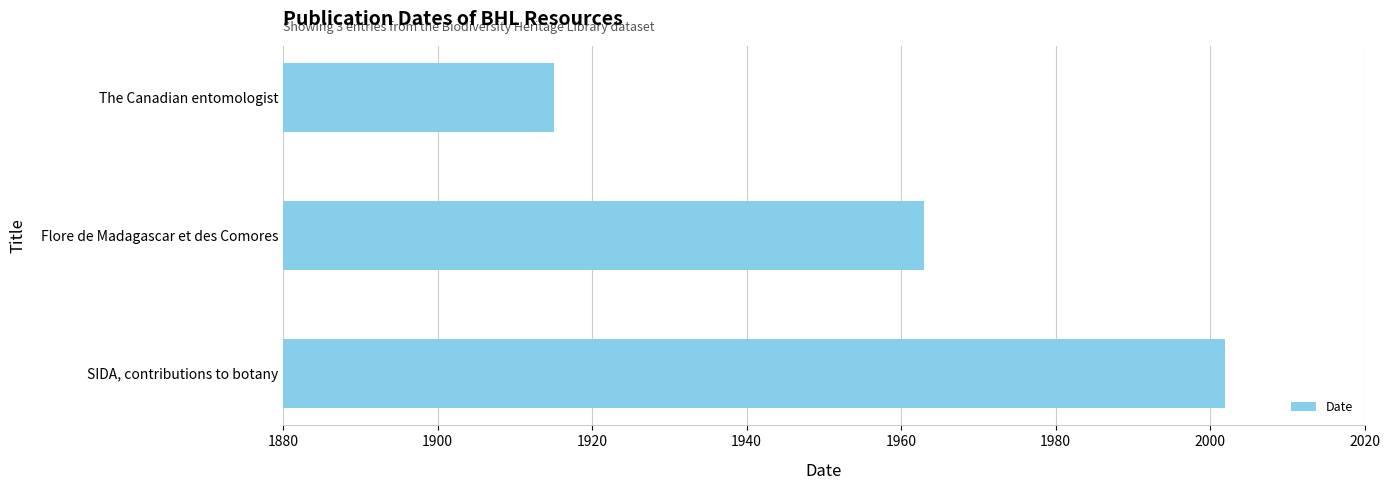

Where is the data nearest to the value 1958?

Flore de Madagascar et des Comores